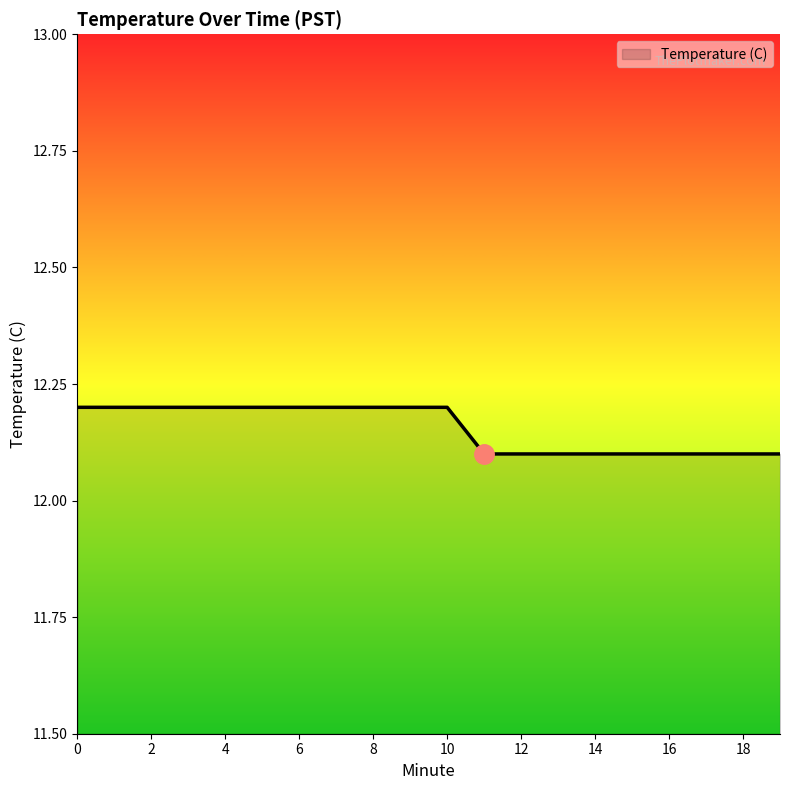

What is the greatest value displayed?

12.2